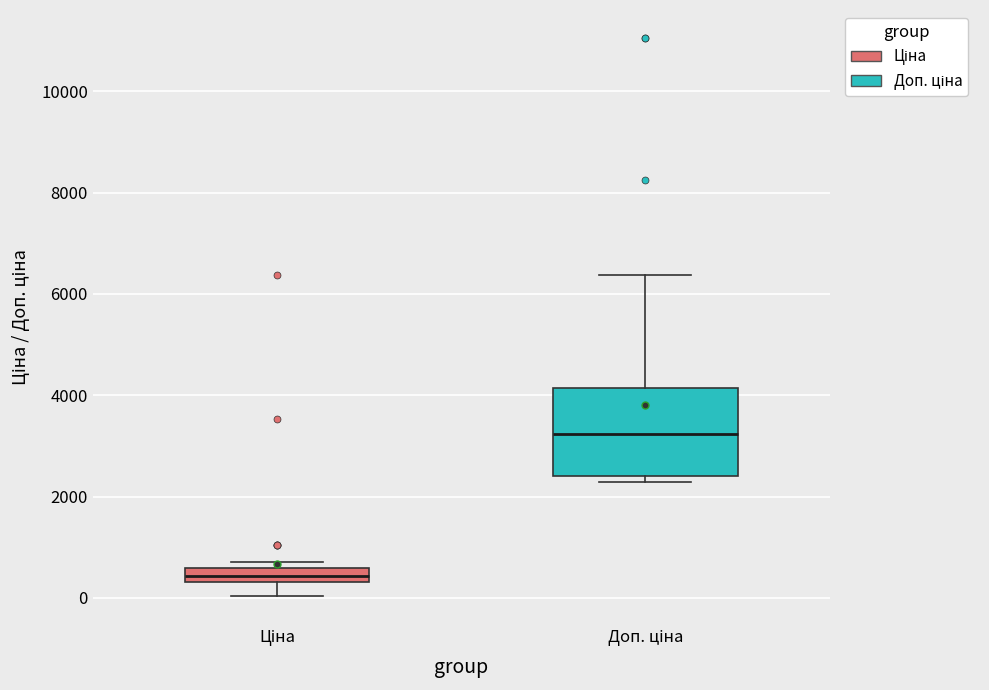

Which box's median line is the highest?

Доп. ціна